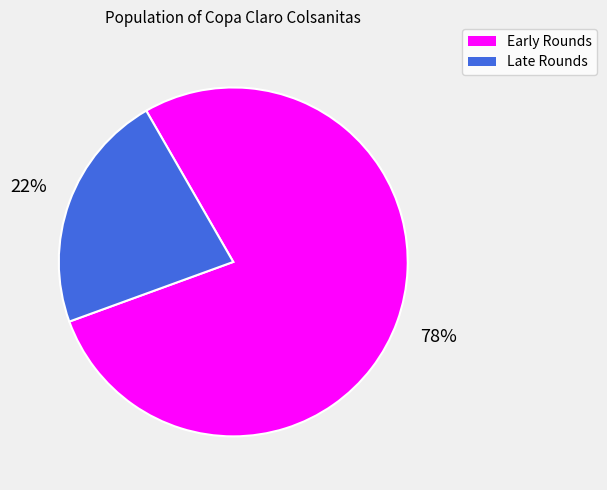

To the nearest percent, what is the difference between the largest and smallest slice percentages?

56%